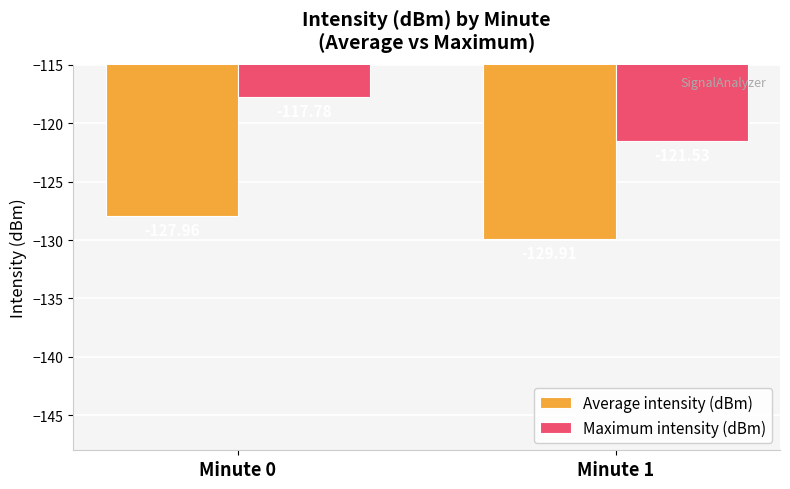

Which series has the widest spread of values?

Maximum intensity (dBm)